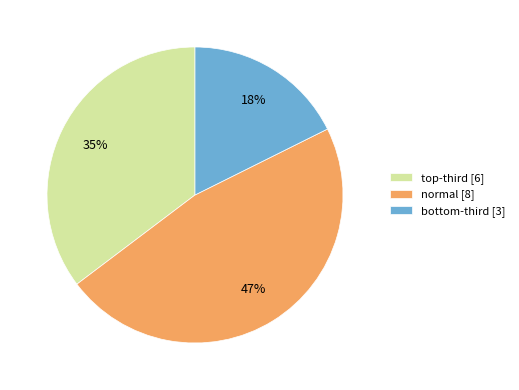

Count the number of slices in the pie.

3